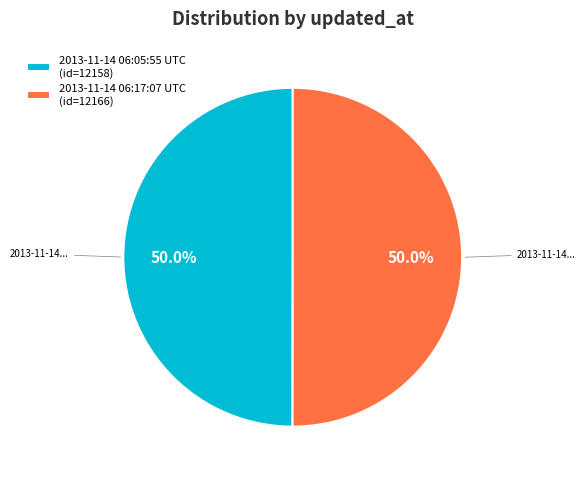

Approximately how many times larger is the value at 2013-11-14 06:17:07 UTC (id=12166) compared to 2013-11-14 06:05:55 UTC (id=12158)?

1.0